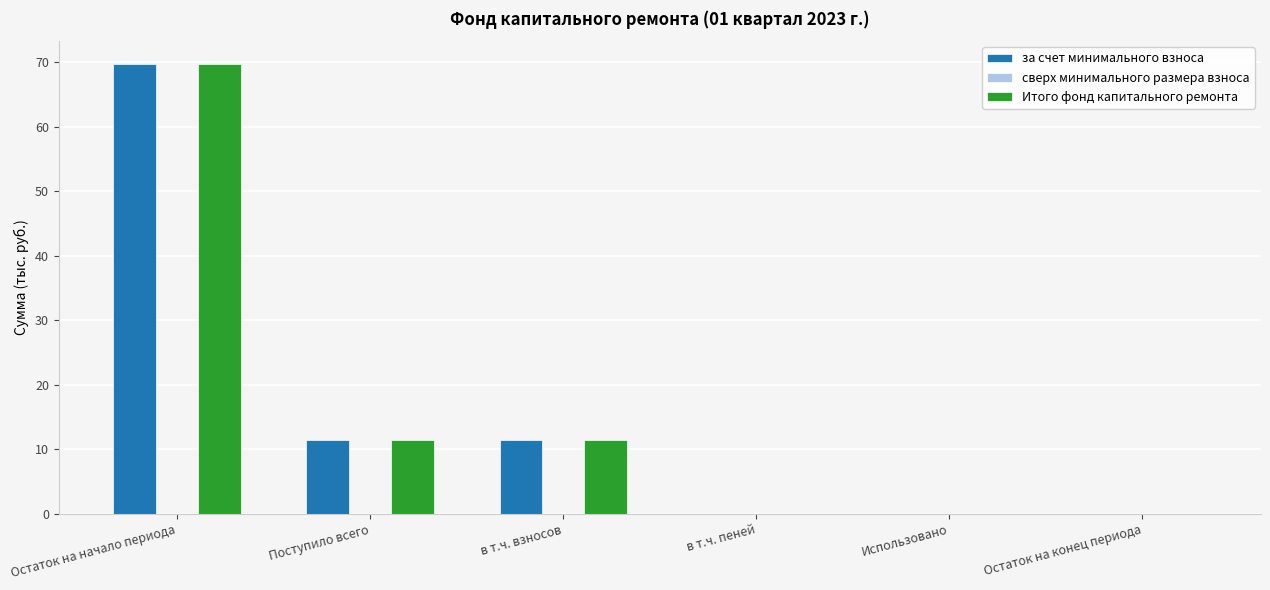

What is the total value across all series at в т.ч. взносов?

22.9